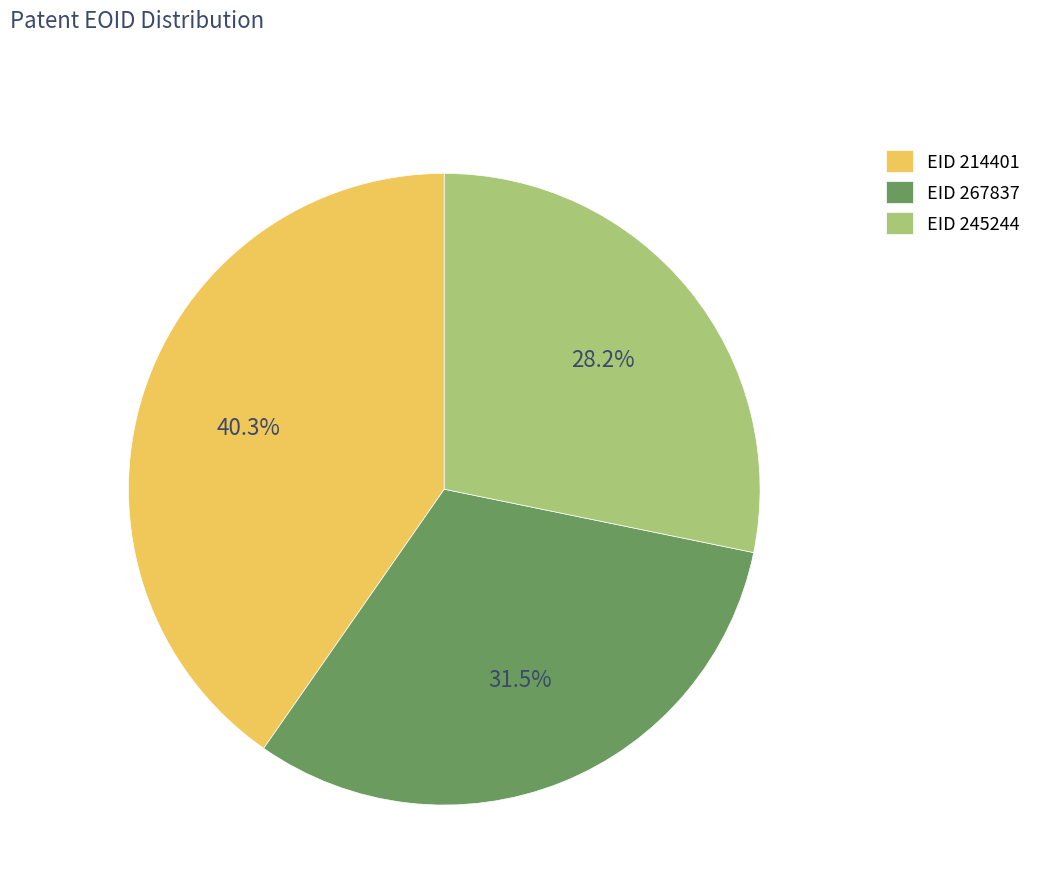

How many slices are in this pie chart?

3